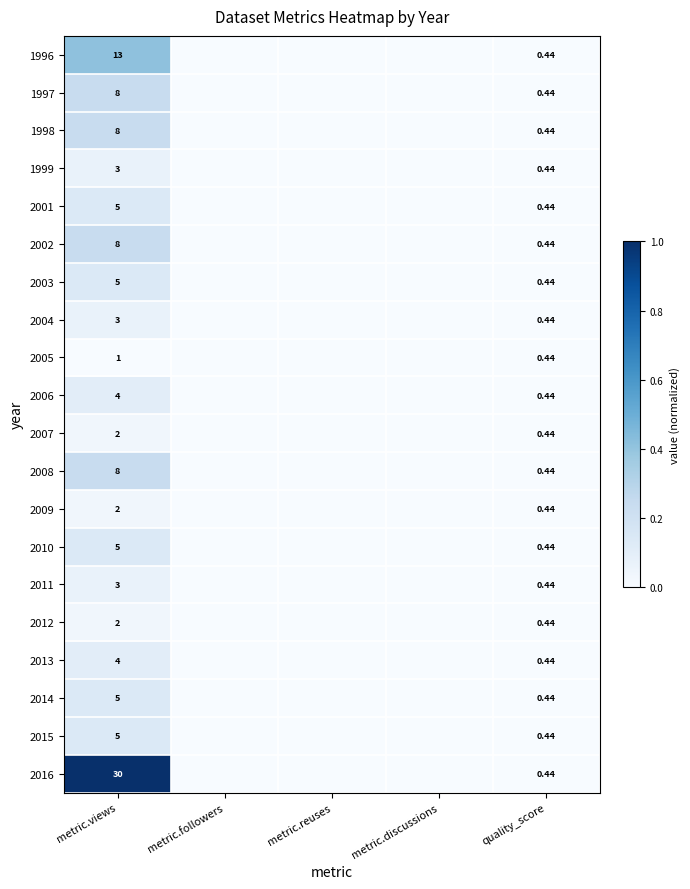

List the series in order of their peak value, lowest first.

2005, 2007, 2009, 2012, 1999, 2004, 2011, 2006, 2013, 2001, 2003, 2010, 2014, 2015, 1997, 1998, 2002, 2008, 1996, 2016